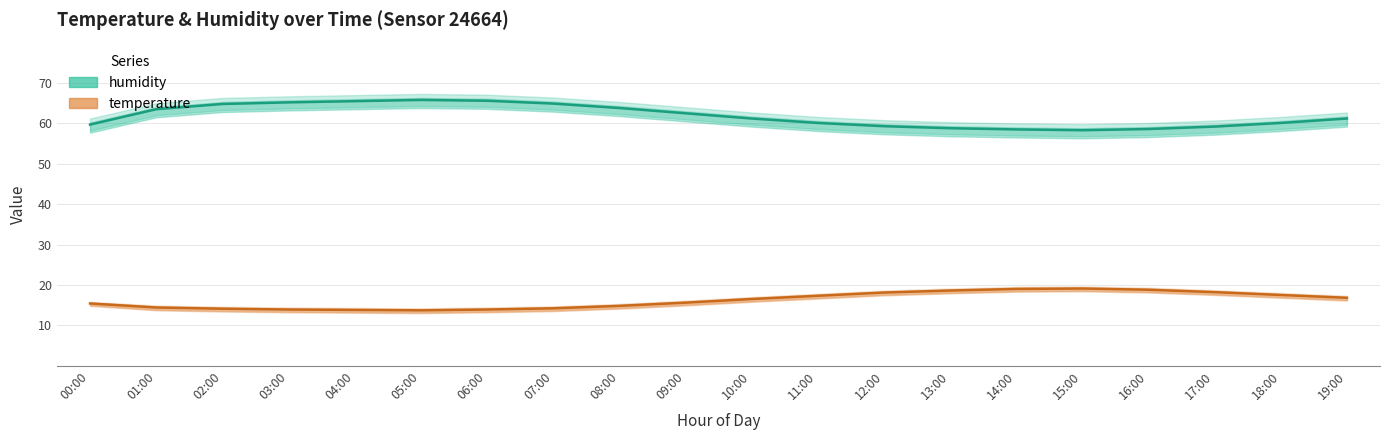

True or false: humidity and temperature intersect in this chart.

False